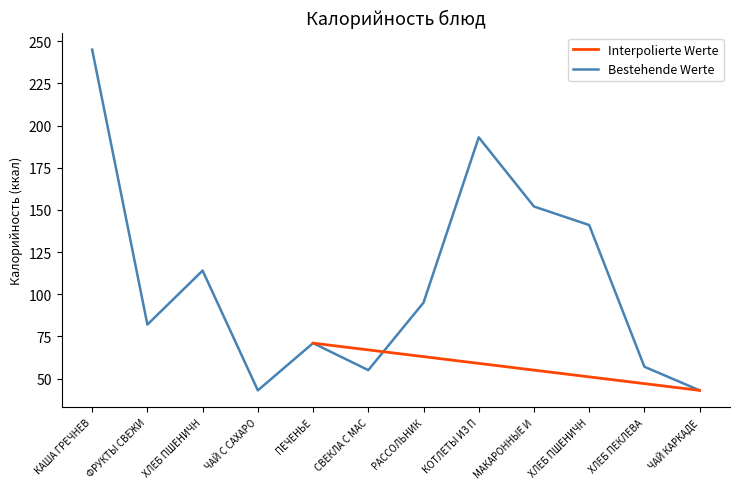

What is the minimum value shown in the chart?

43